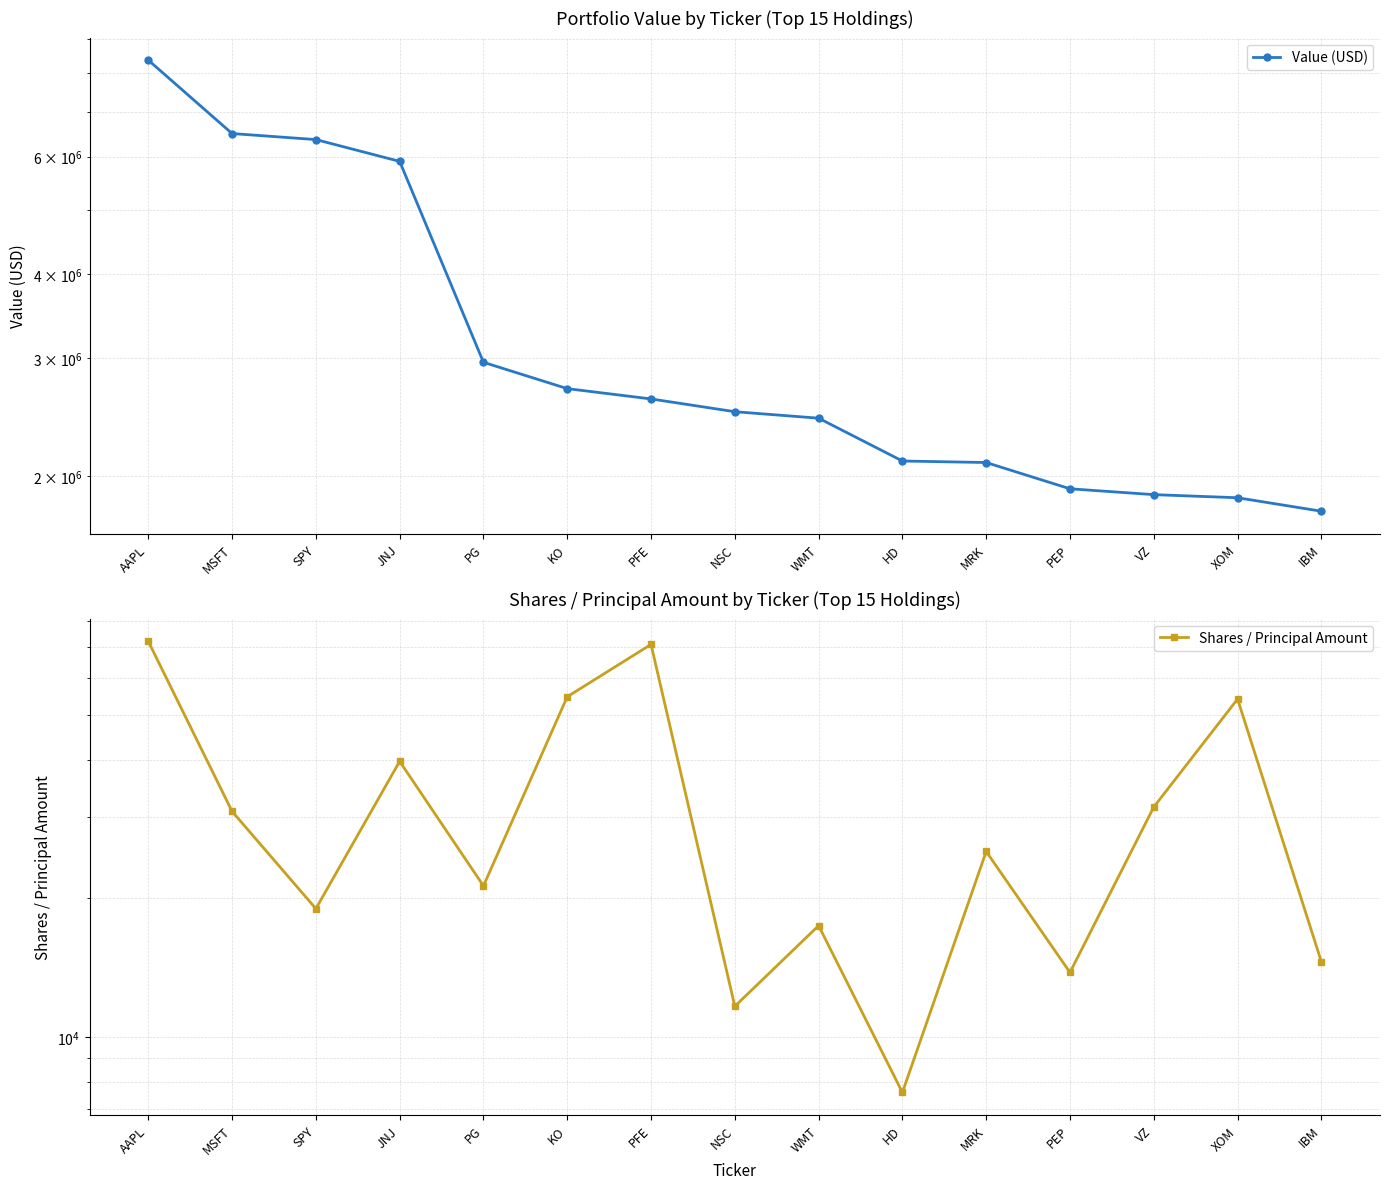

Which series has the widest spread of values?

Value (USD)